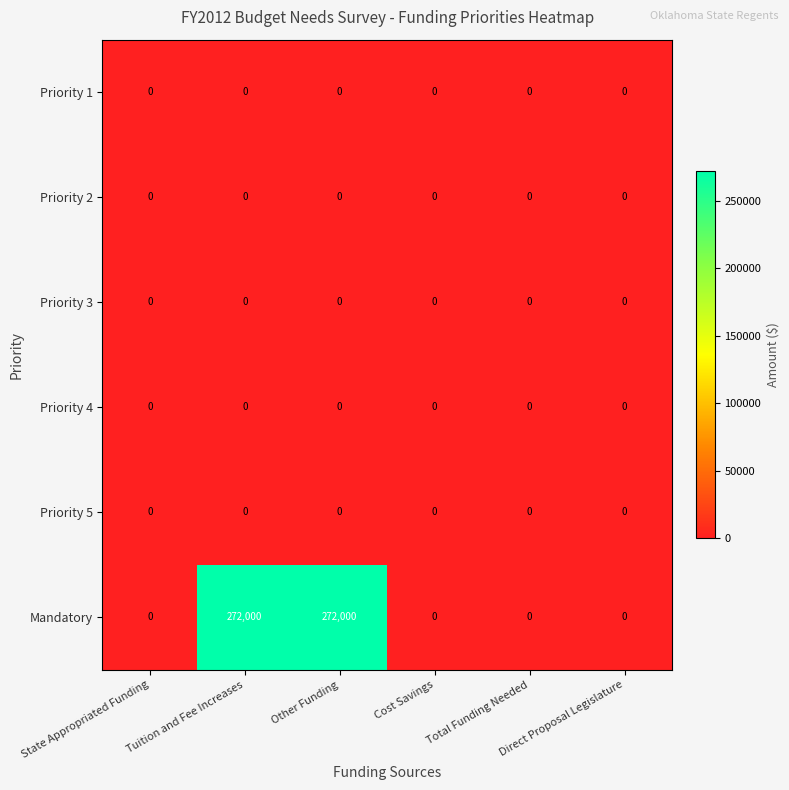

Which series has the largest range (max minus min)?

Mandatory